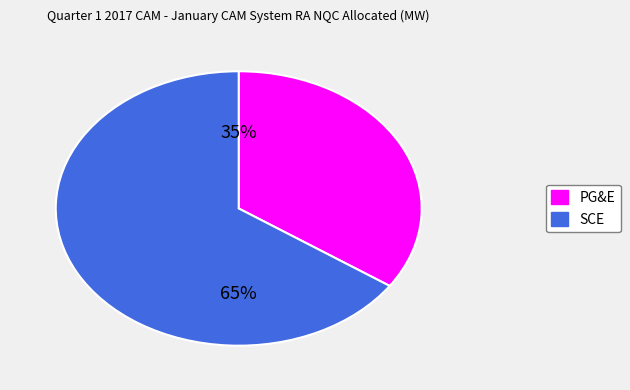

True or false: PG&E accounts for 29% of the total.

False